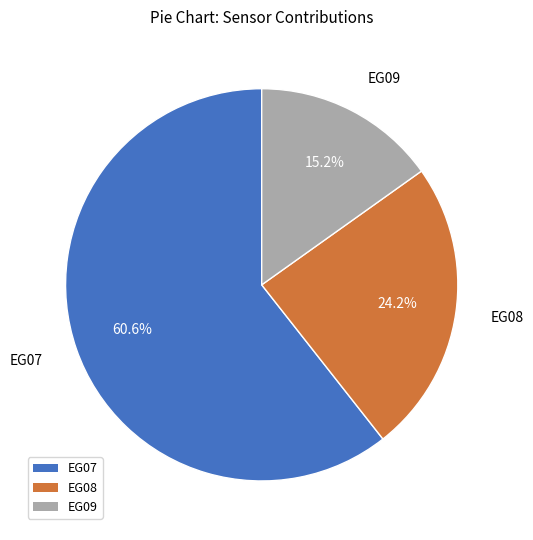

What is the majority slice?

EG07